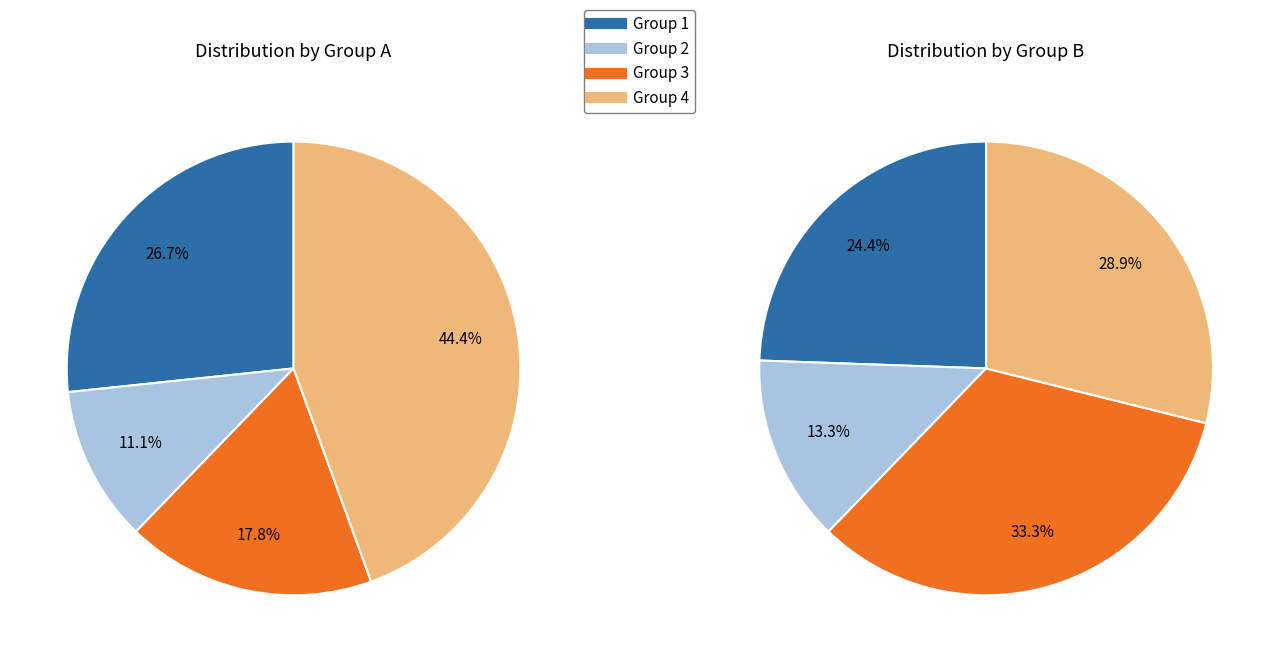

Is it true that 6 is 20% of the pie?

False